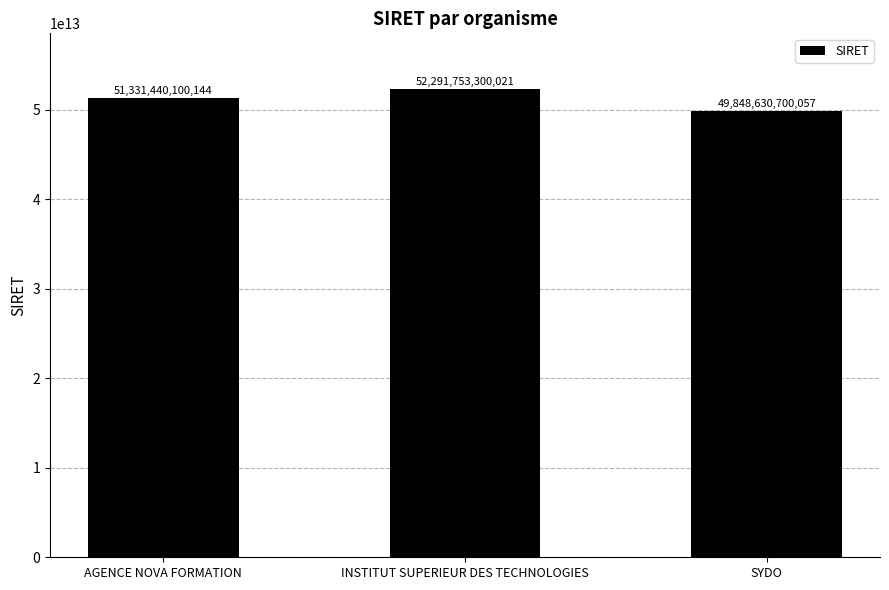

How many values are between 49848630700057 and 52291753300021?

3